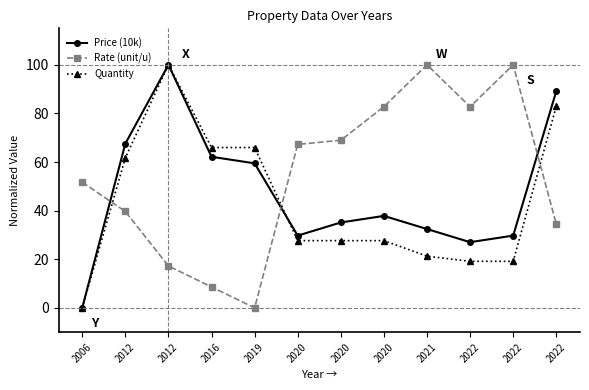

At which category is the sum across all series the highest?

2012